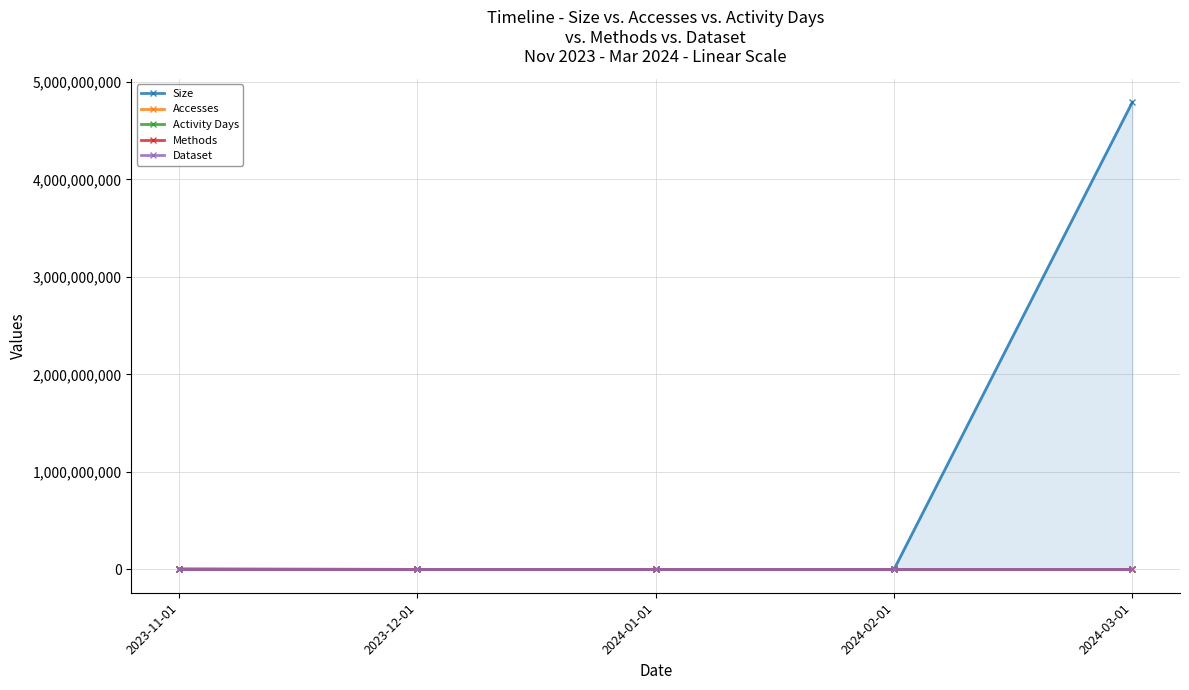

True or false: Activity Days has more than 1 interior local peaks.

False